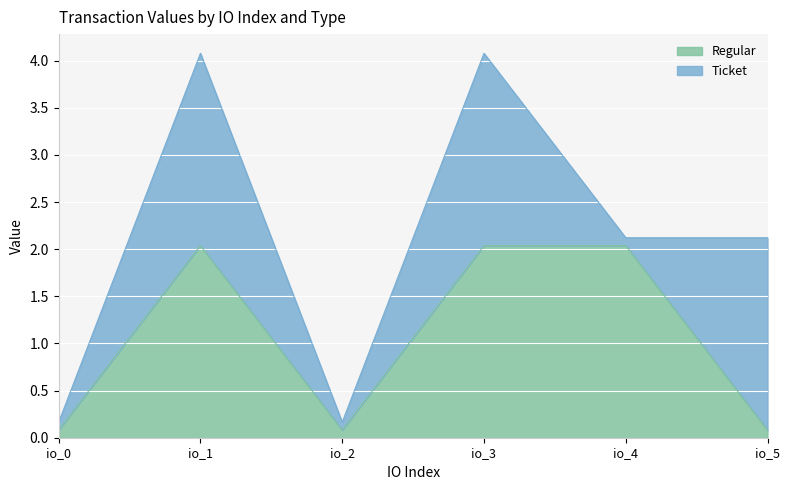

The Regular series shows 2.0 at io_3. True or false?

True